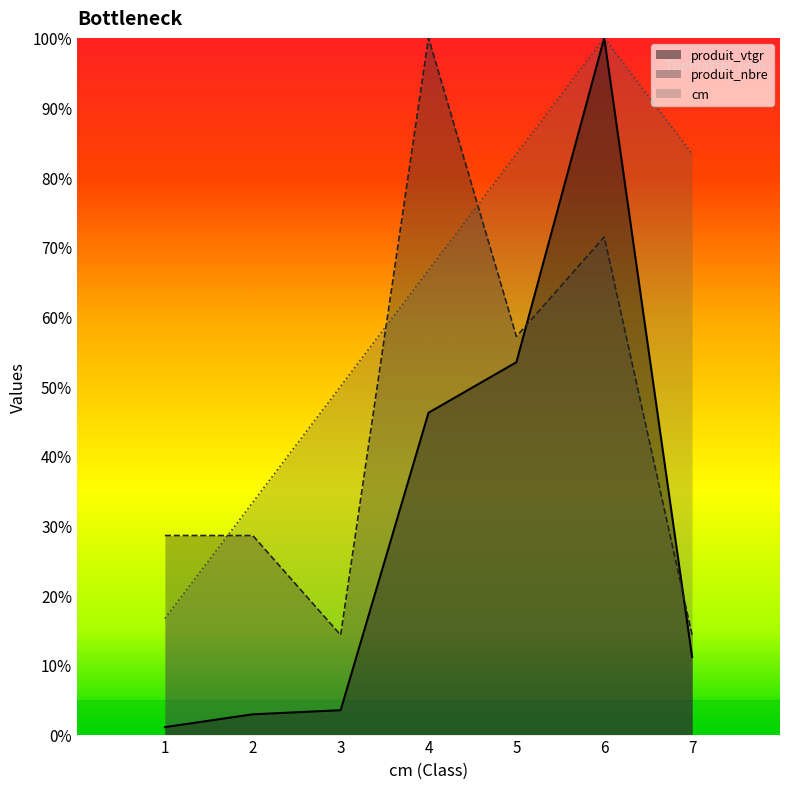

At which category does produit_nbre reach its first local valley?

3